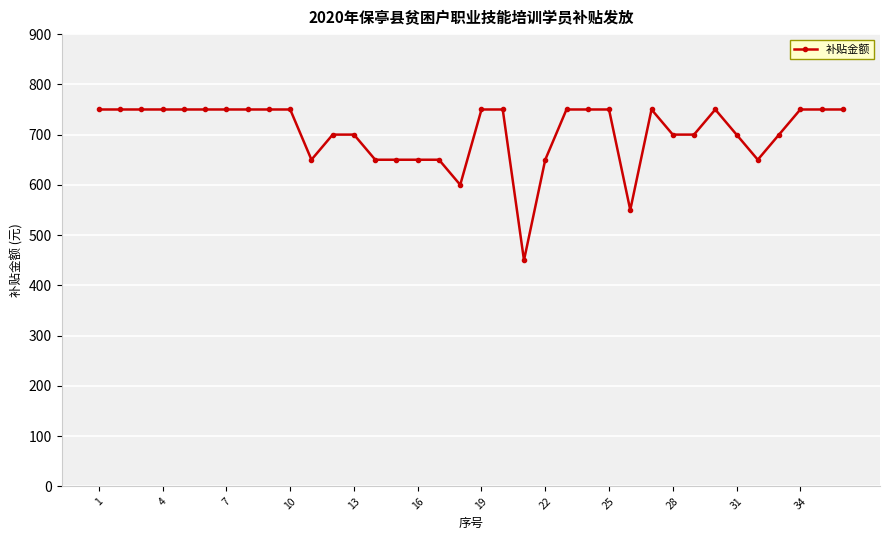

True or false: there are more than 0 points higher than both neighbors.

True